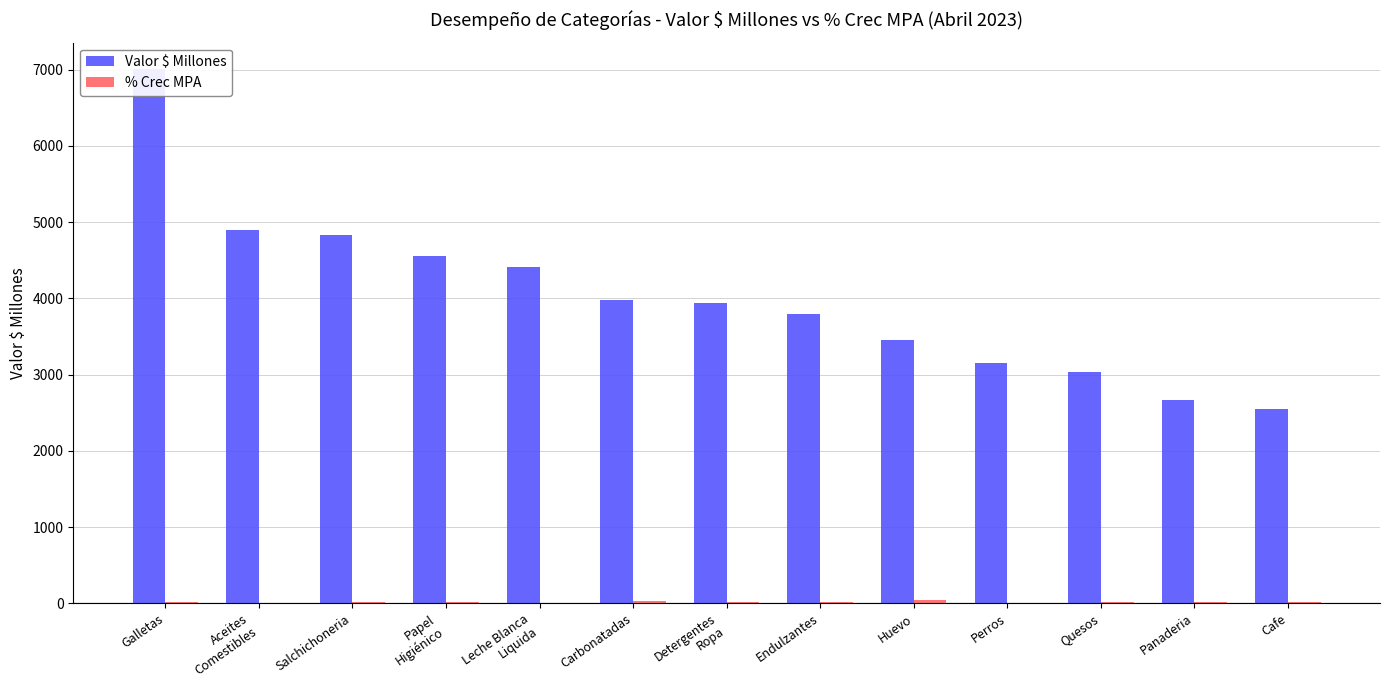

What is the lowest value of the Valor $ Millones series?

2553.2